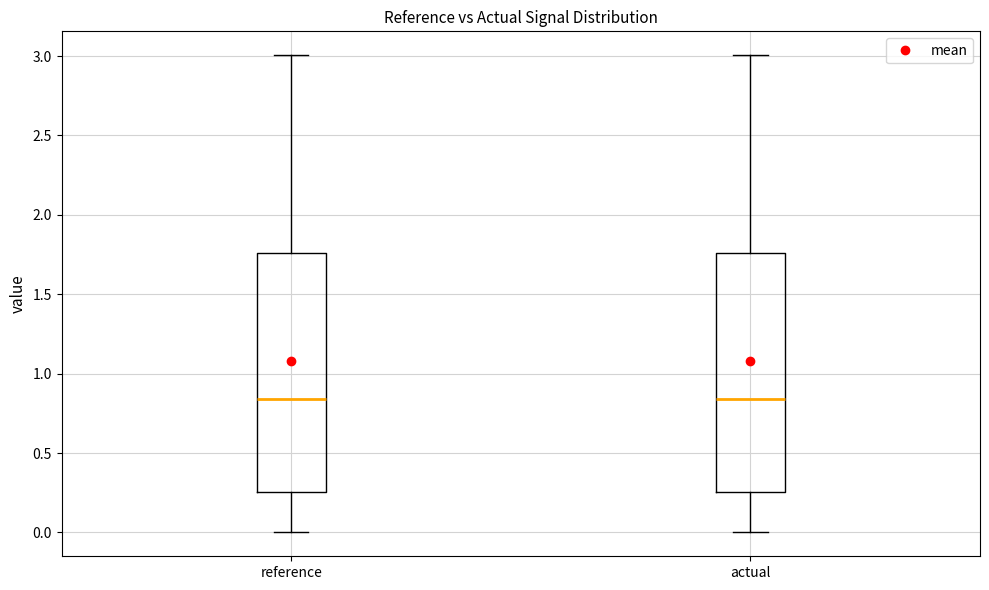

Where is the upper edge of the box for reference on the y-axis? The values are not printed on the chart, so give them approximately, as read against the axis.

1.75